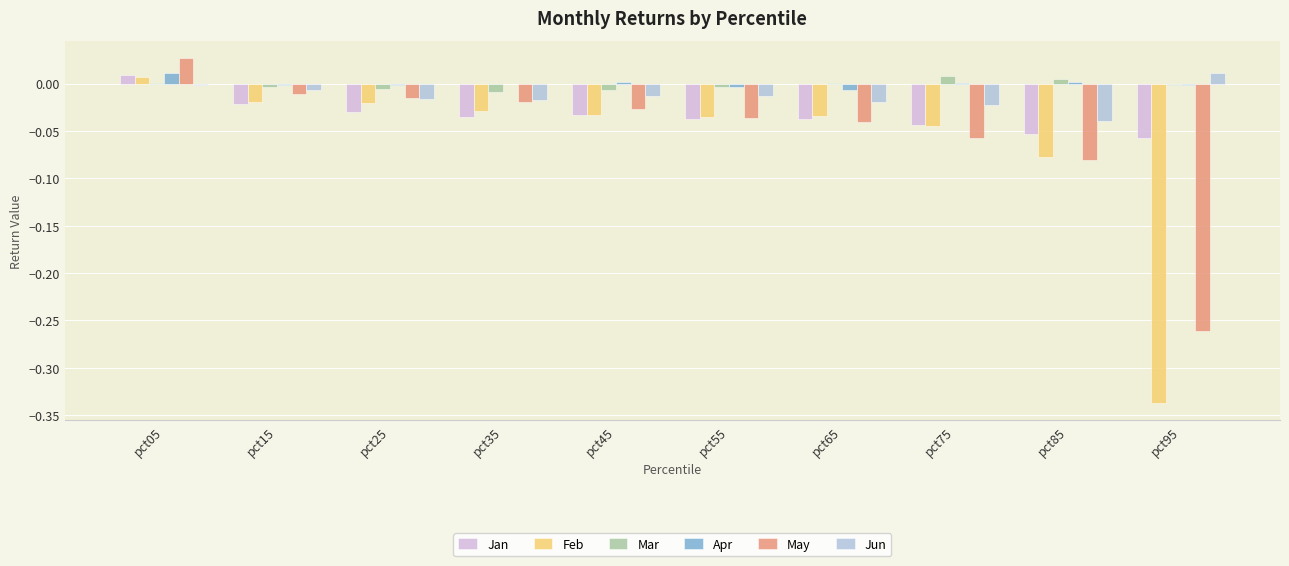

At which label does Feb reach its peak?

pct05